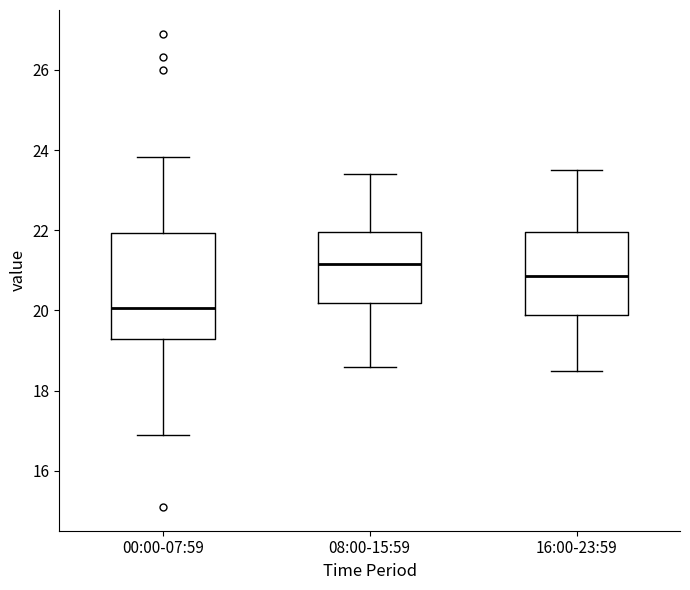

Comparing the boxes themselves (not the whiskers), which one is the tallest?

00:00-07:59